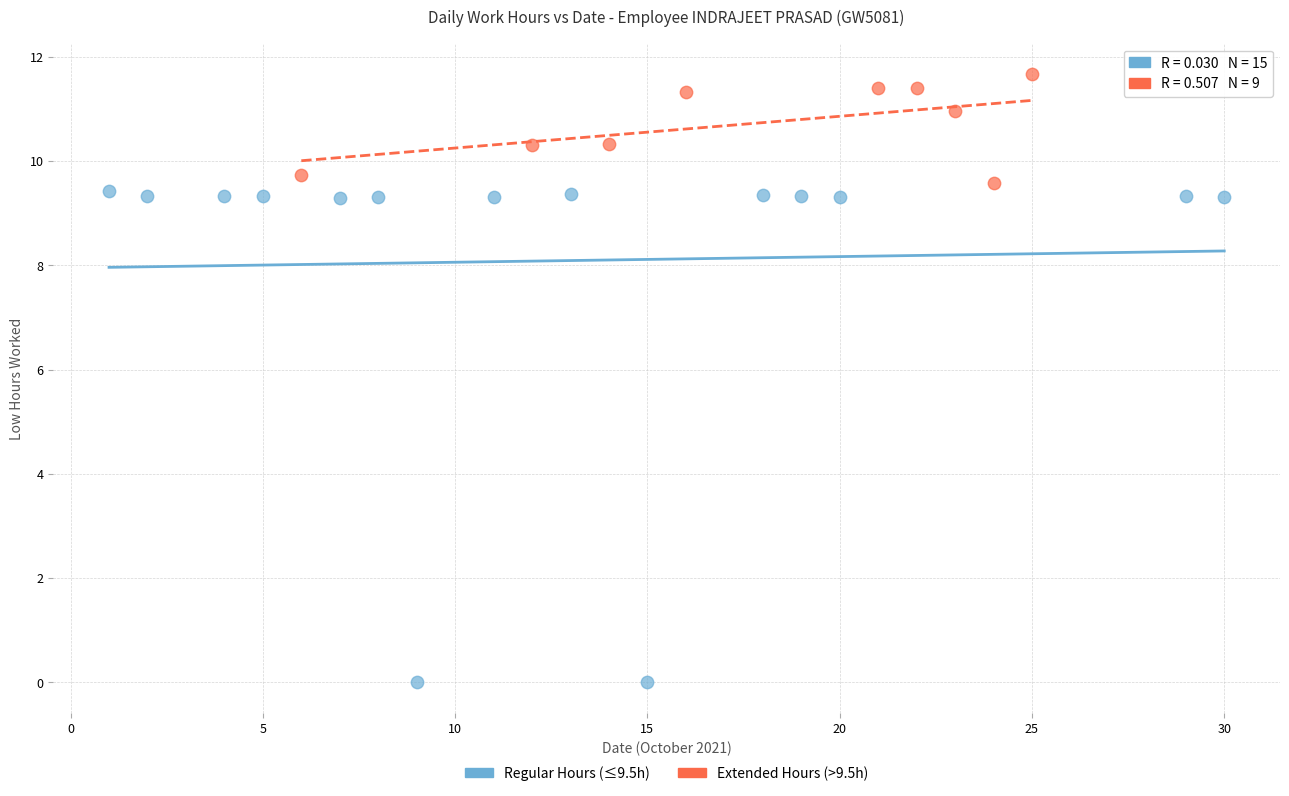

Which series contains the highest Y value?

Extended Hours (>9.5h)